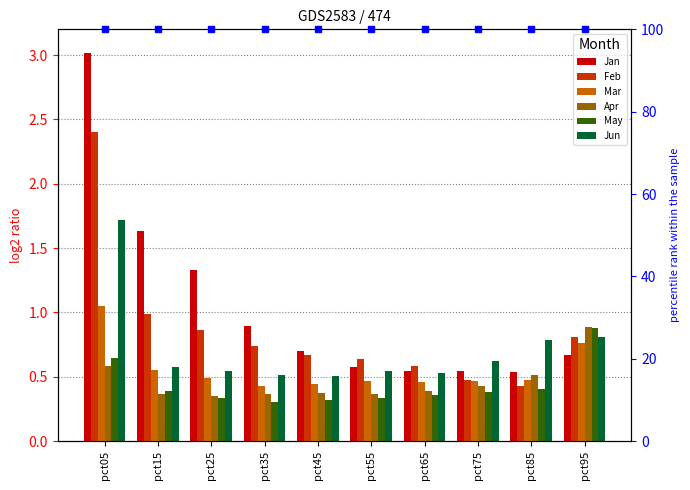

Rank the series by their maximum value, from lowest to highest.

May, Apr, Mar, Jun, Feb, Jan